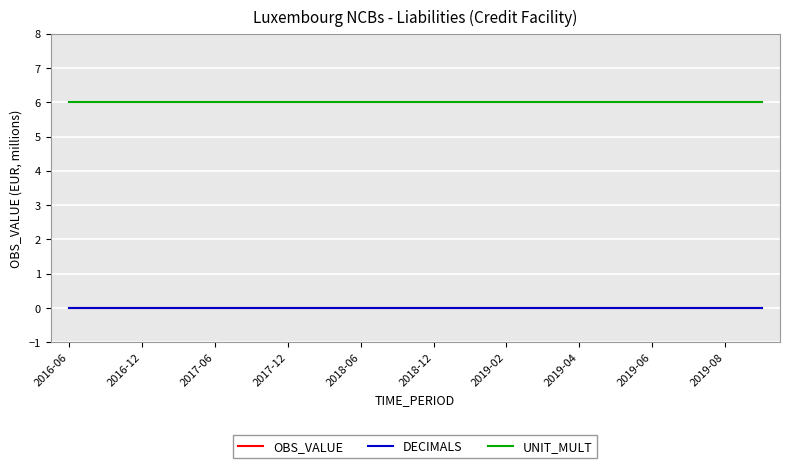

Which category has the highest value in the UNIT_MULT series?

2016-06